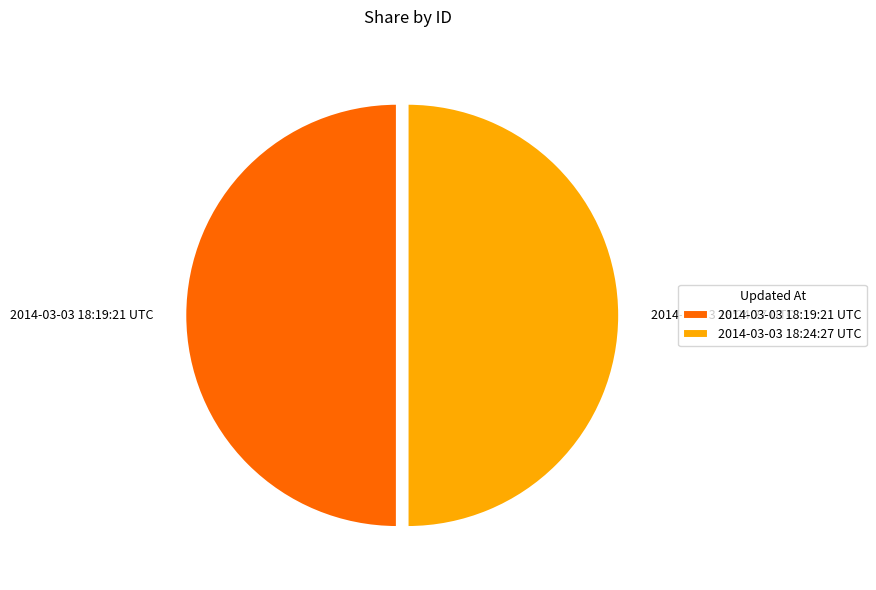

Approximately how many times larger is the value at 2014-03-03 18:24:27 UTC compared to 2014-03-03 18:19:21 UTC?

1.0